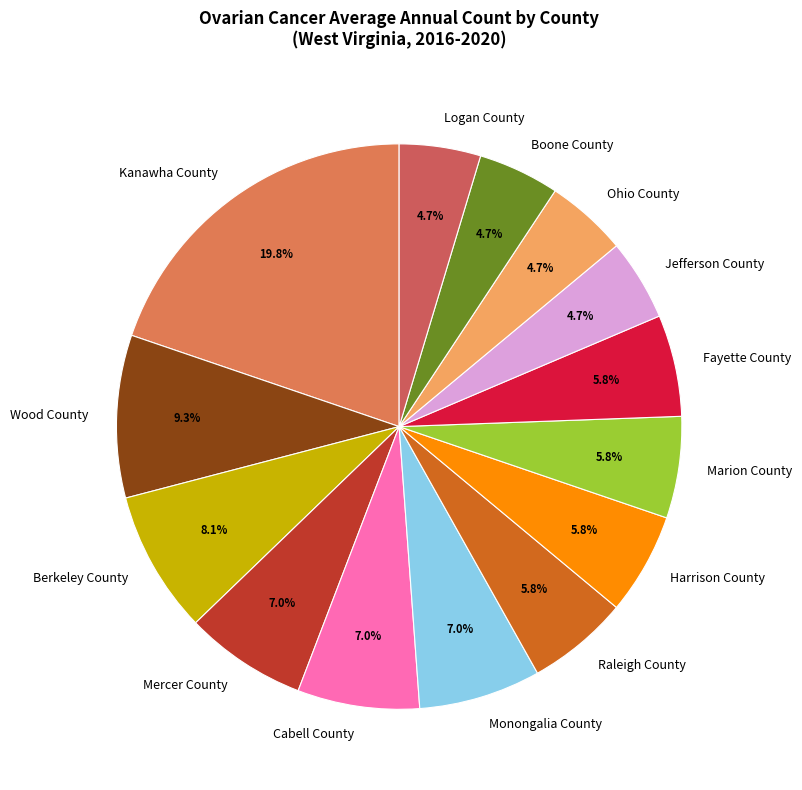

How many slices are in this pie chart?

14